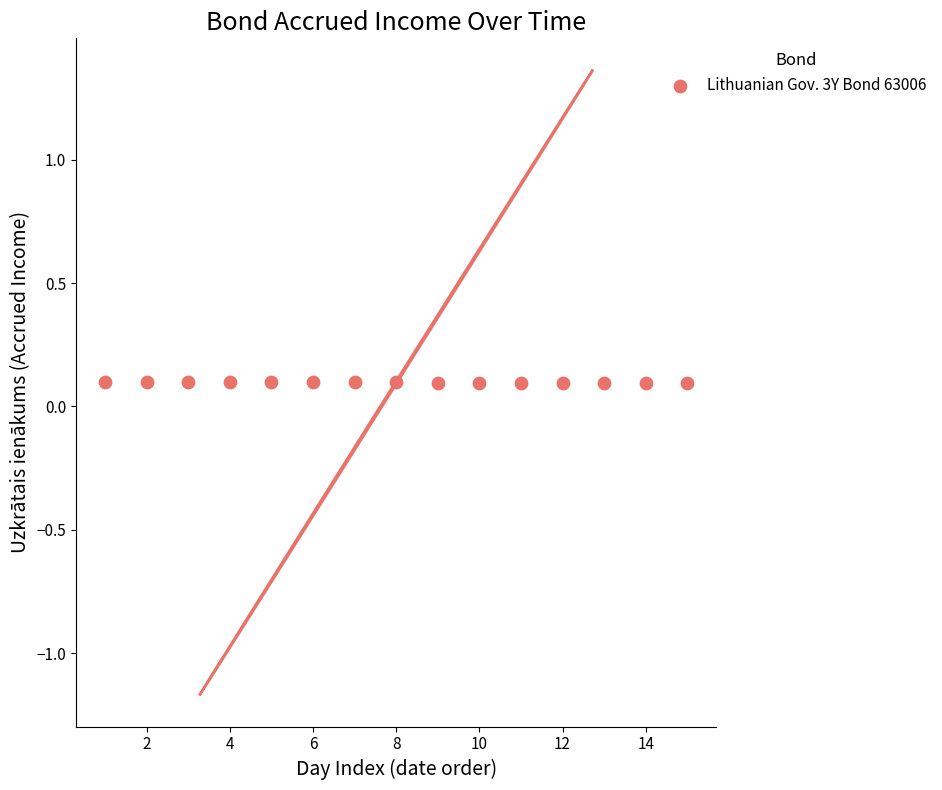

What is the range of X values (max minus min)?

14.0